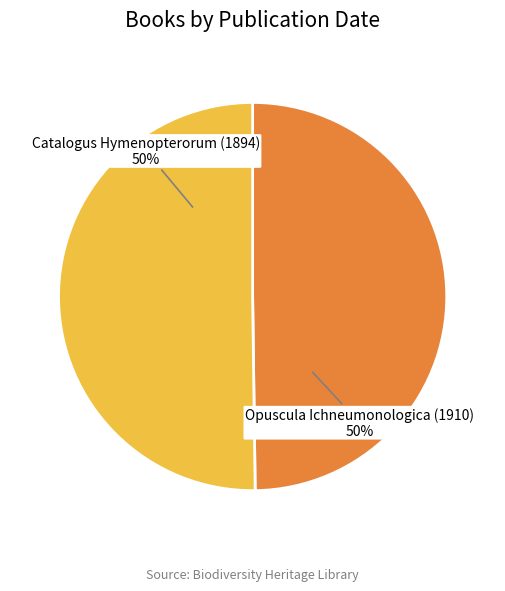

Do Catalogus Hymenopterorum (1894) and Opuscula Ichneumonologica (1910) together represent more than half of the pie?

Yes